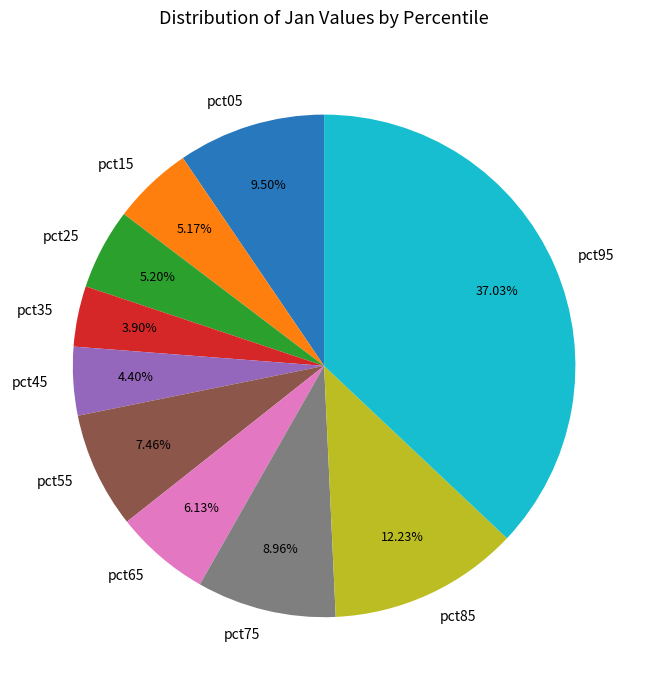

What is the largest slice in the pie chart?

pct95